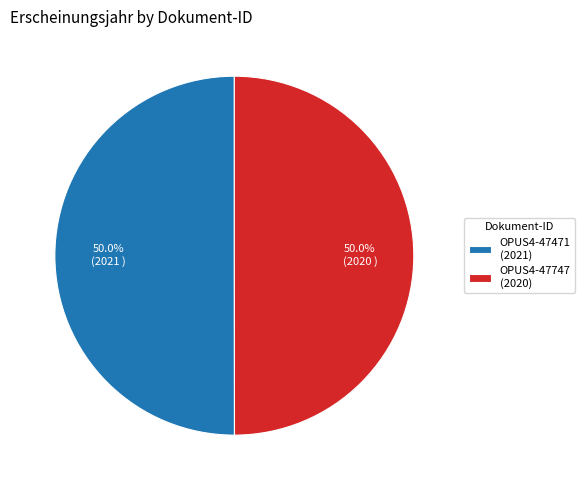

What is the ratio of the value at OPUS4-47747 (2020) to the value at OPUS4-47471 (2021)?

1.0